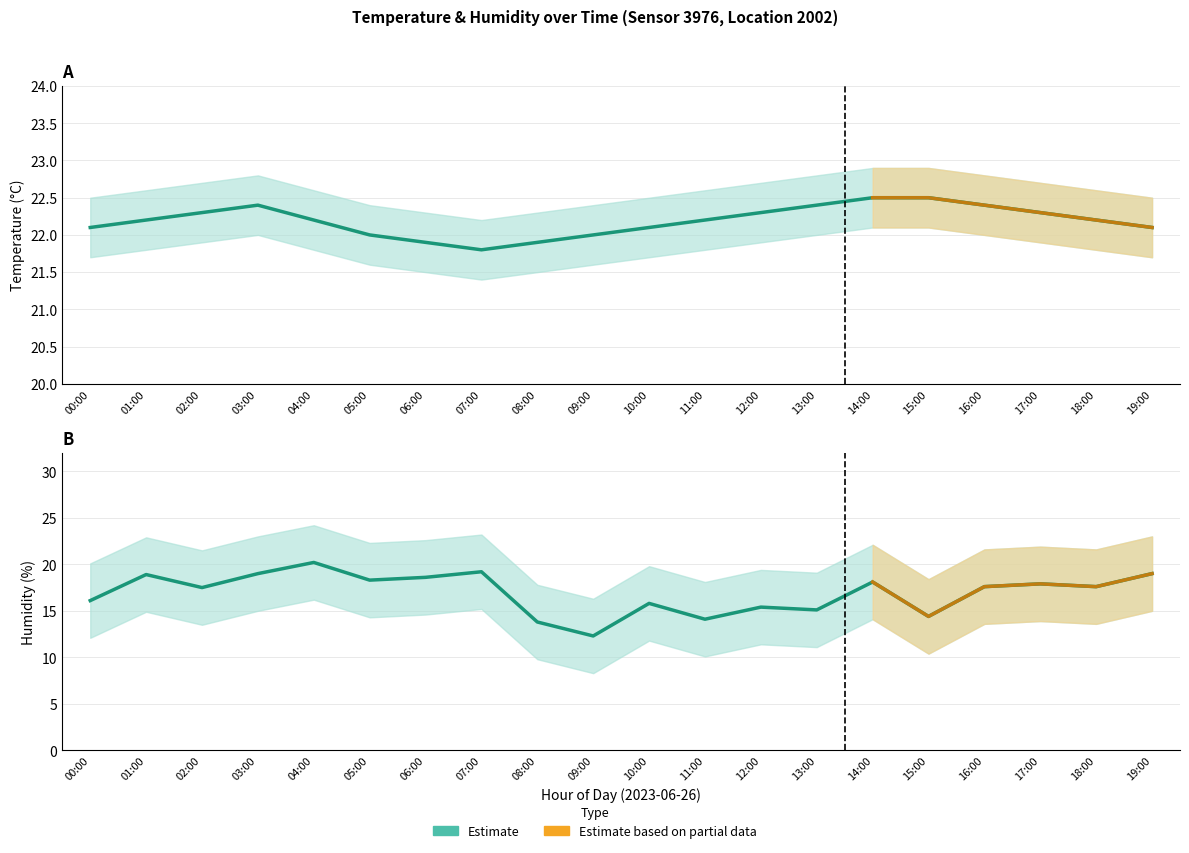

Where is temperature_lower nearest to the value 21?

07:00